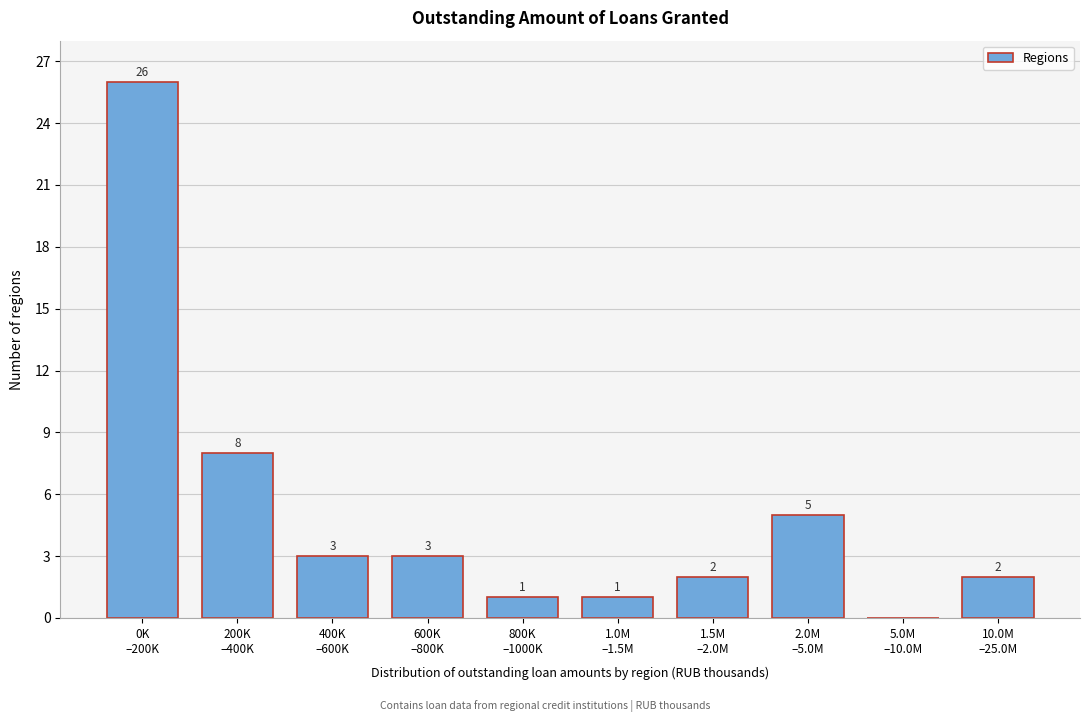

What is the greatest value displayed?

26